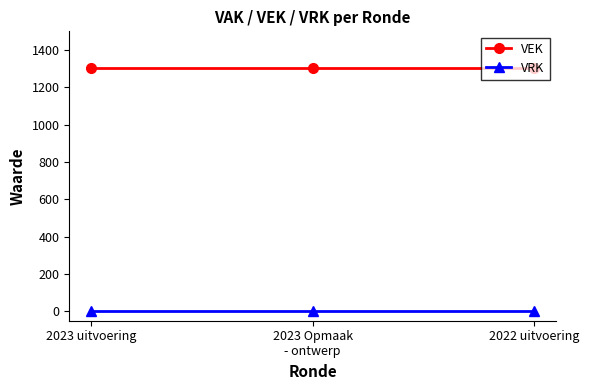

What are all the series names shown in the legend?

VEK, VRK